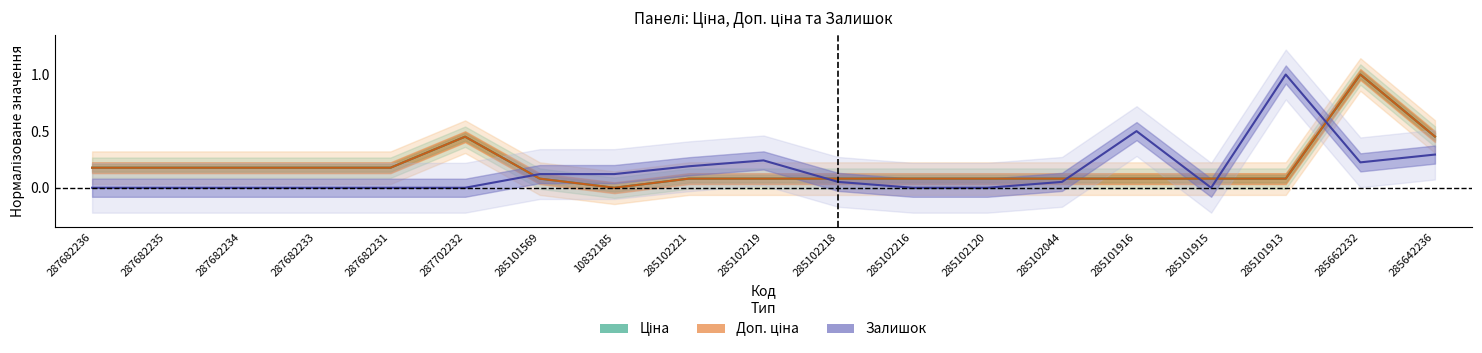

Which category has the highest value in the Ціна series?

285662232